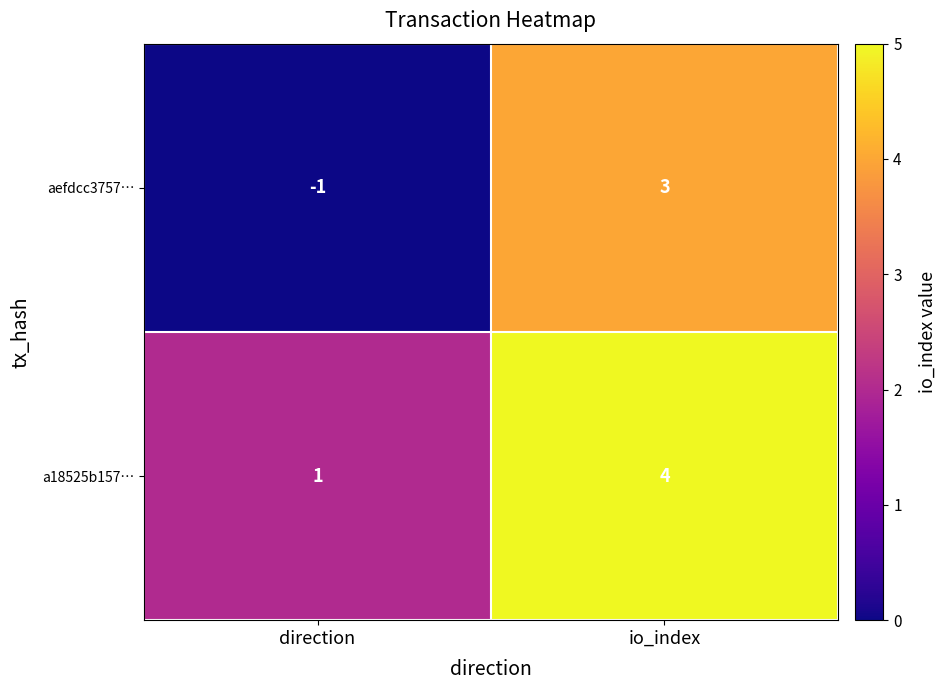

True or false: a18525b157… has a value of 1 at direction.

True